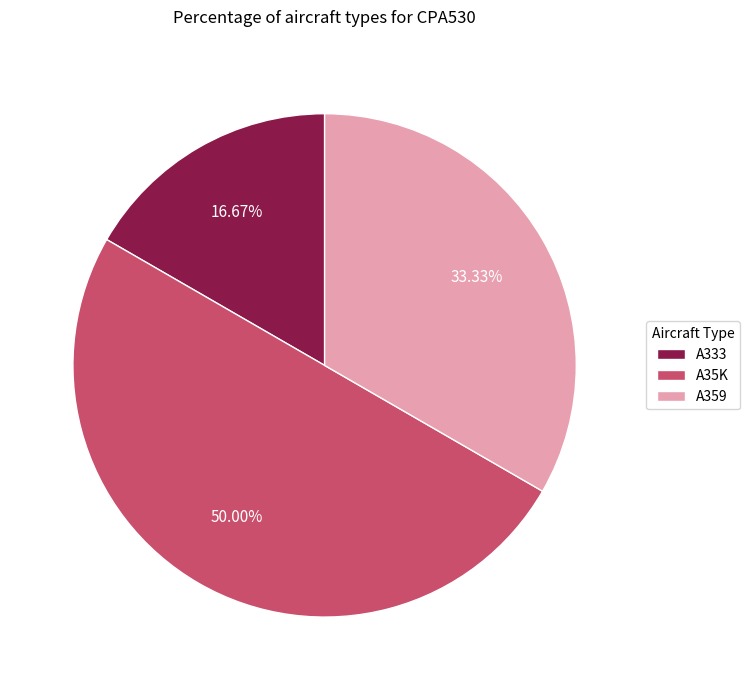

Is A333 the majority of the pie?

No